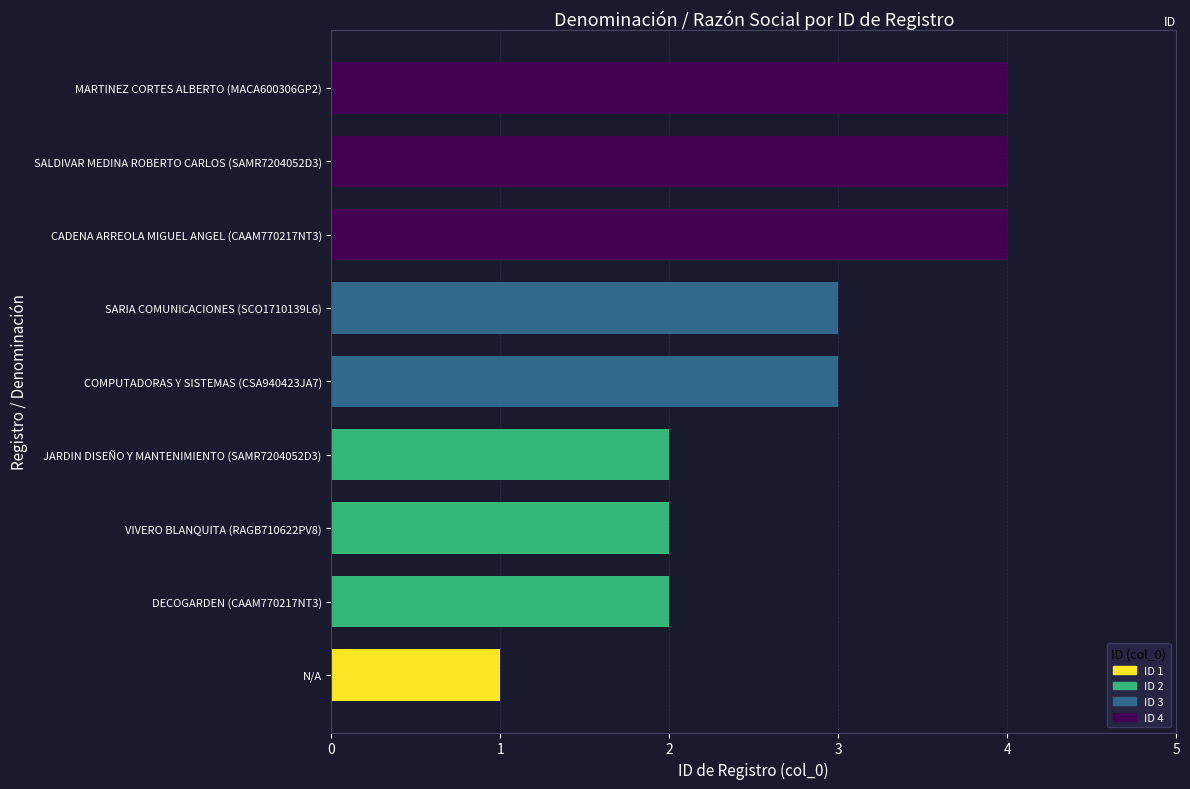

Does the chart contain stacked bars?

No